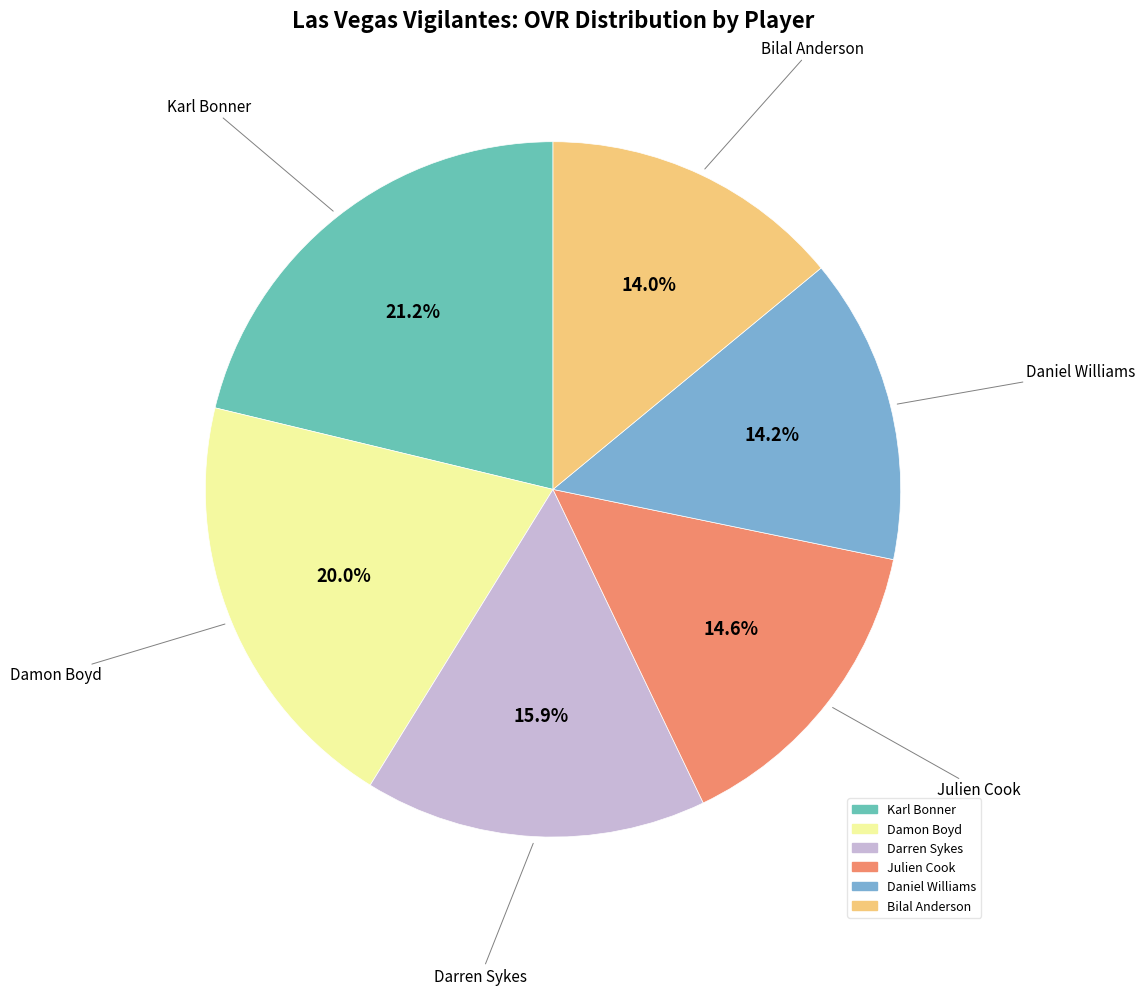

Is there any slice that represents more than half of the pie?

No